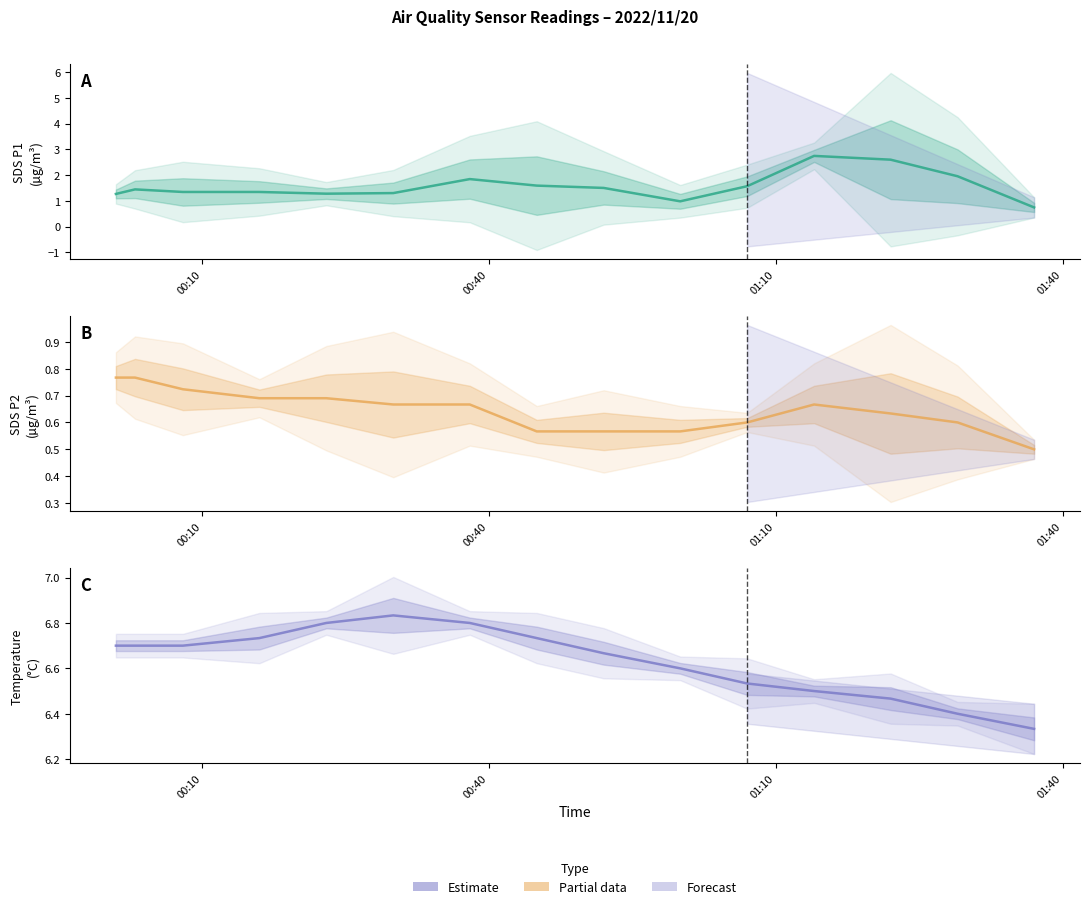

True or false: SDS_P1 has a value of 2.2 at 01:10.

False